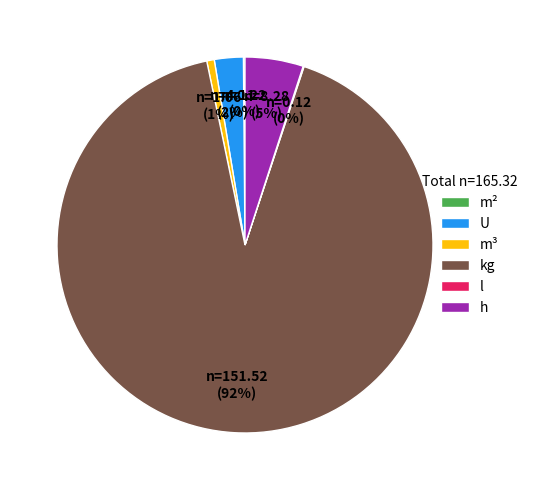

To the nearest percent, what is the combined percentage of U and h?

7%